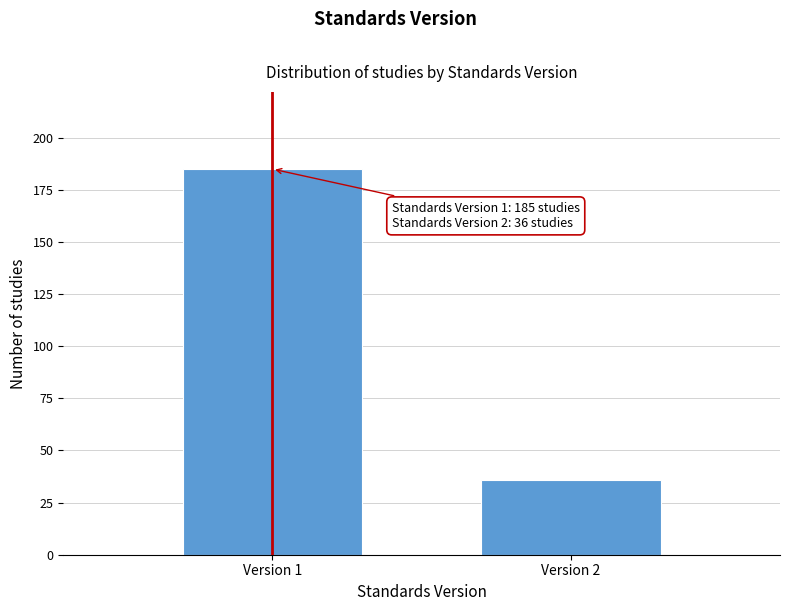

Reading right to left, what are all the values shown in this chart?

36	185